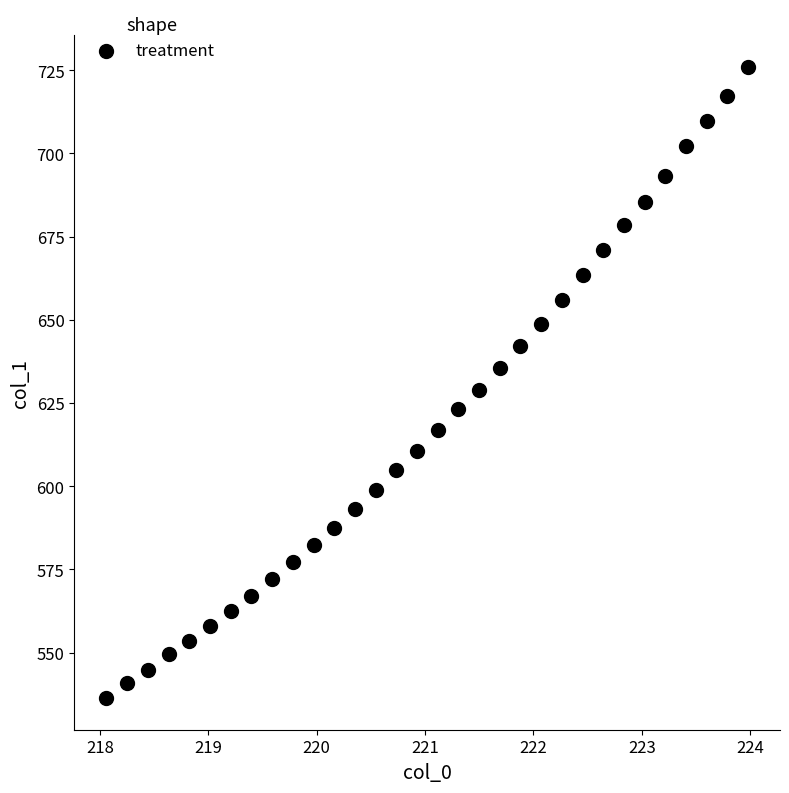

What is the range of Y values (max minus min)?

189.6